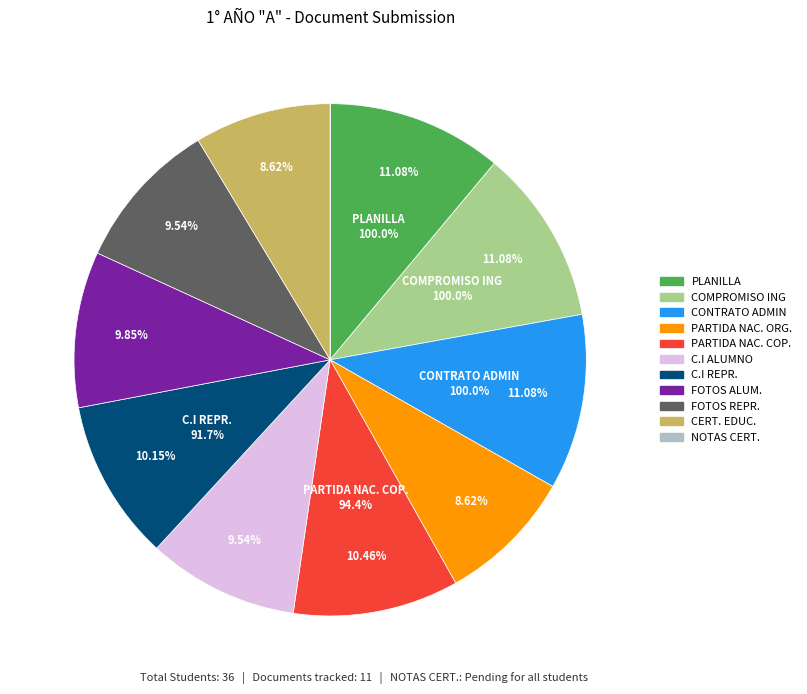

True or false: COMPROMISO ING accounts for 11% of the total.

True